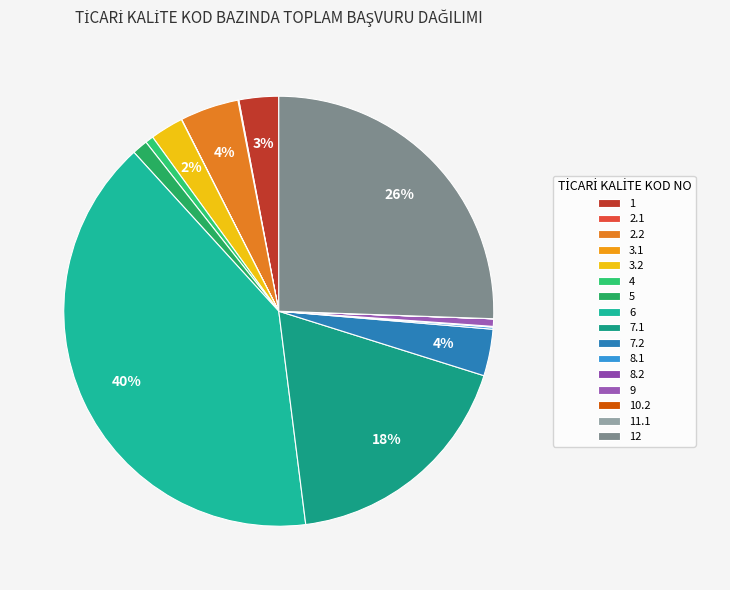

Rank the categories by value from highest to lowest.

6, 12, 7.1, 2.2, 7.2, 1, 3.2, 5, 4, 9, 8.1, 2.1, 8.2, 3.1, 10.2, 11.1